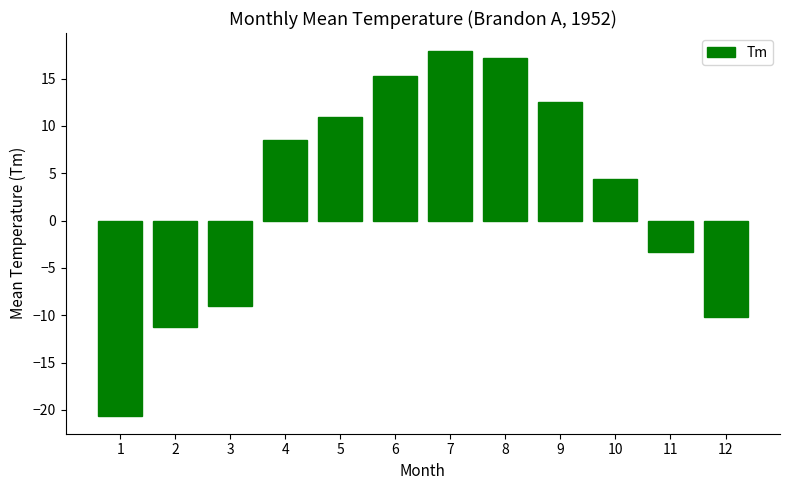

The value at 12 is -6.5. True or false?

False